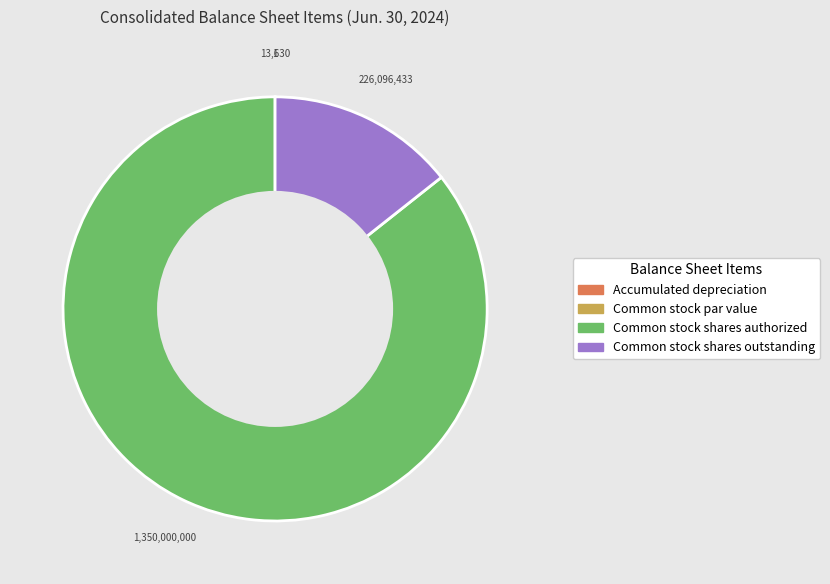

True or false: Common stock shares outstanding accounts for 24% of the total.

False